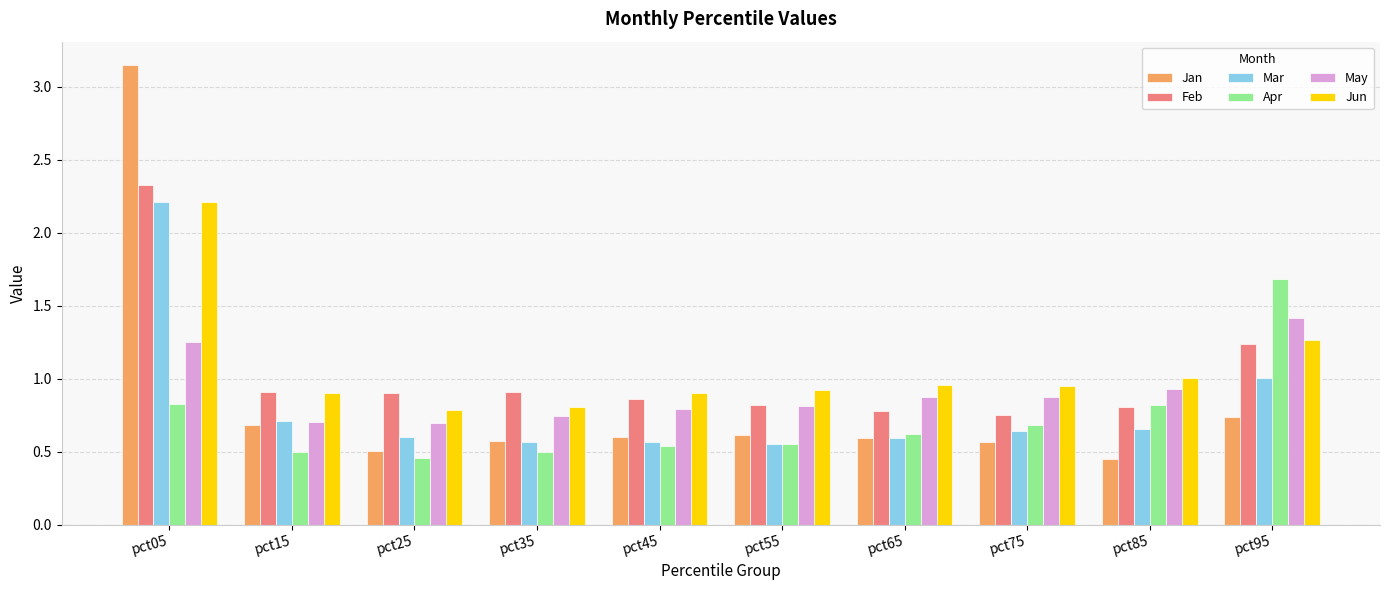

Which label corresponds to the largest value in the chart?

pct05